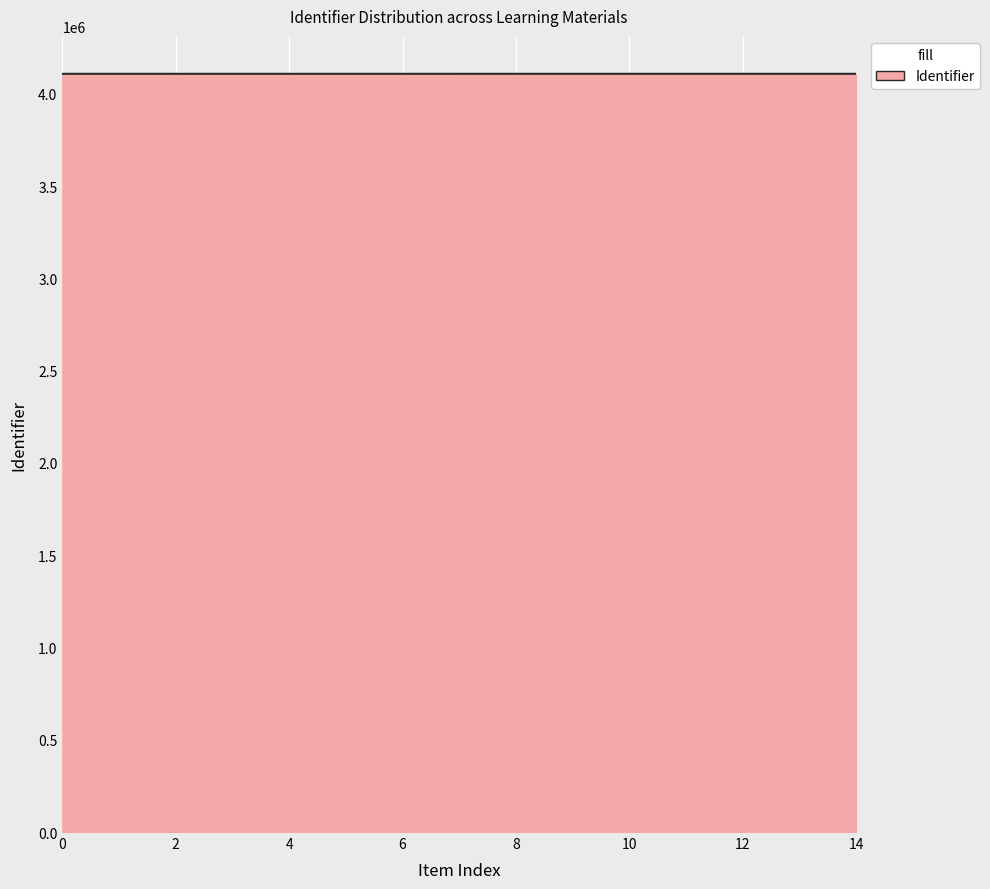

What is the minimum value shown in the chart?

4108066.0